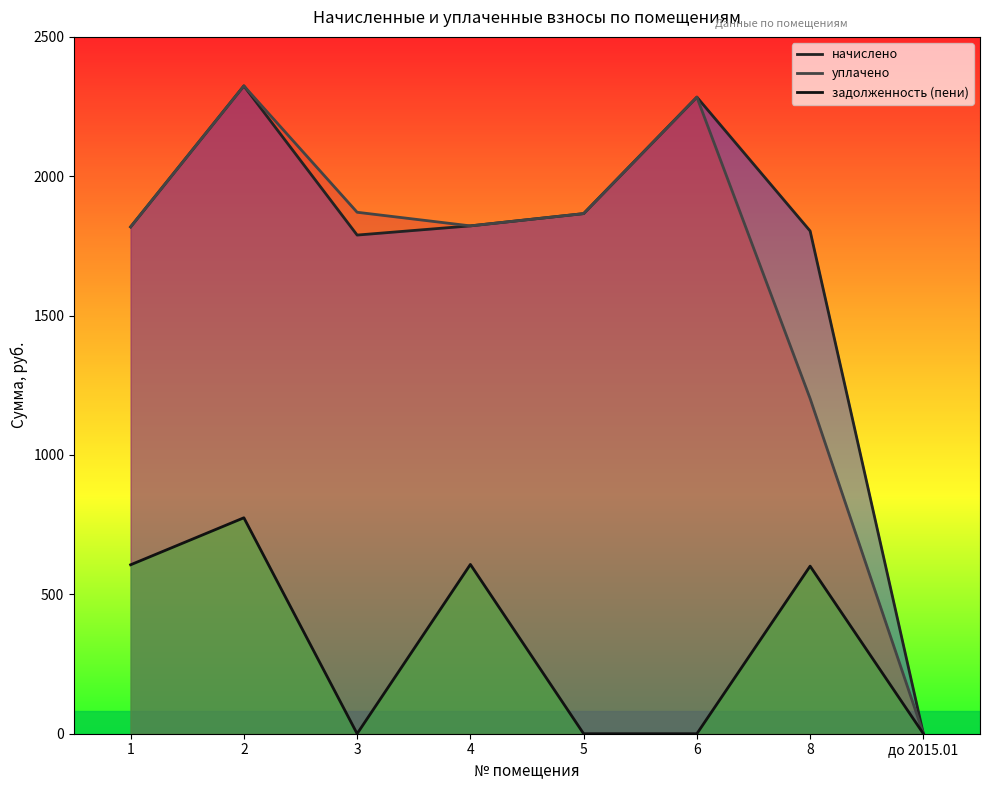

Is the value of уплачено at 8 greater than the value of начислено at 6?

No